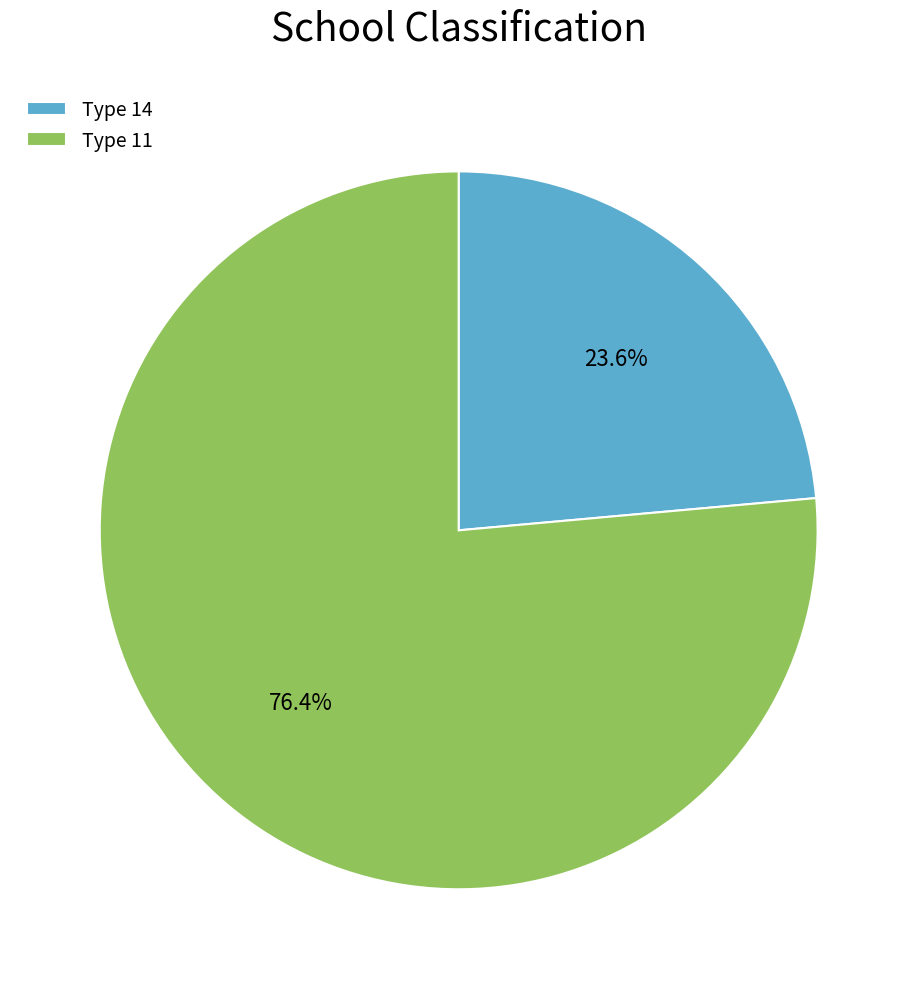

Does any single category account for the majority?

Yes